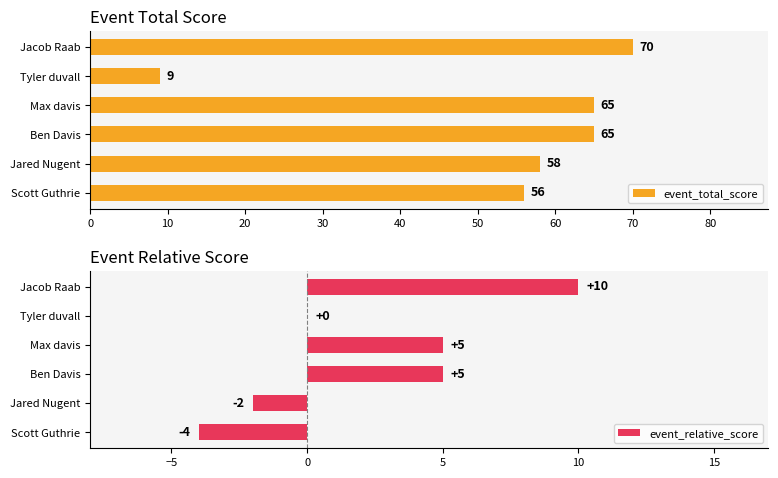

Reading right to left, list all the values displayed in this chart.

event_total_score: 70	9	65	65	58	56
event_relative_score: 10	0	5	5	-2	-4